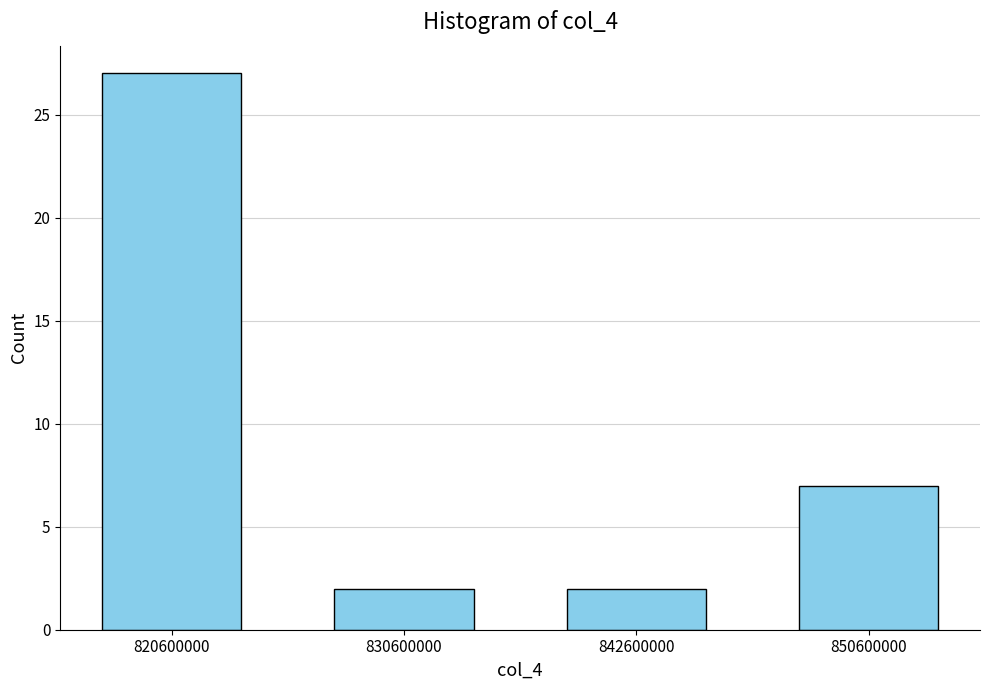

Reading left to right, transcribe all the data shown in this chart.

27	2	2	7